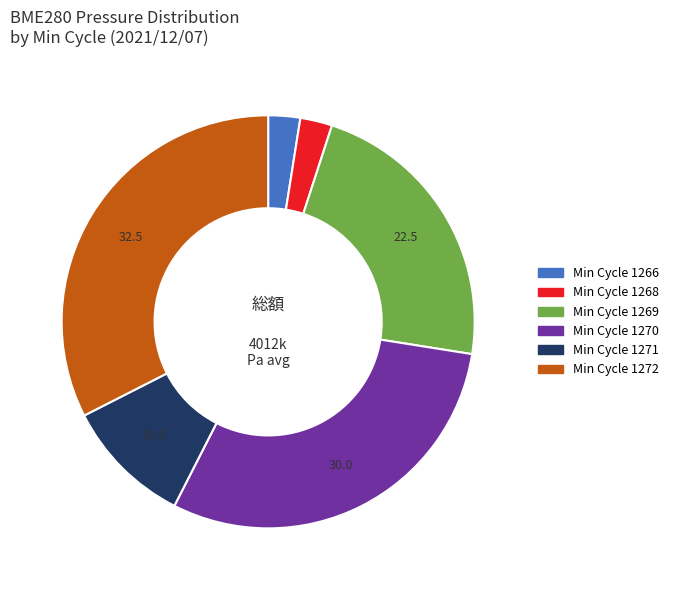

Is there any slice that represents more than half of the pie?

No